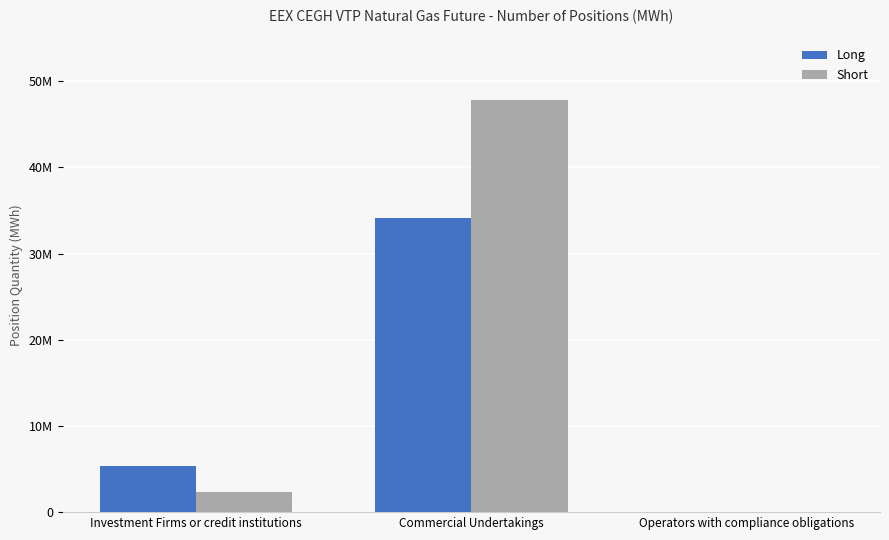

What is the difference between the maximum and minimum values in the Short series?

47774314